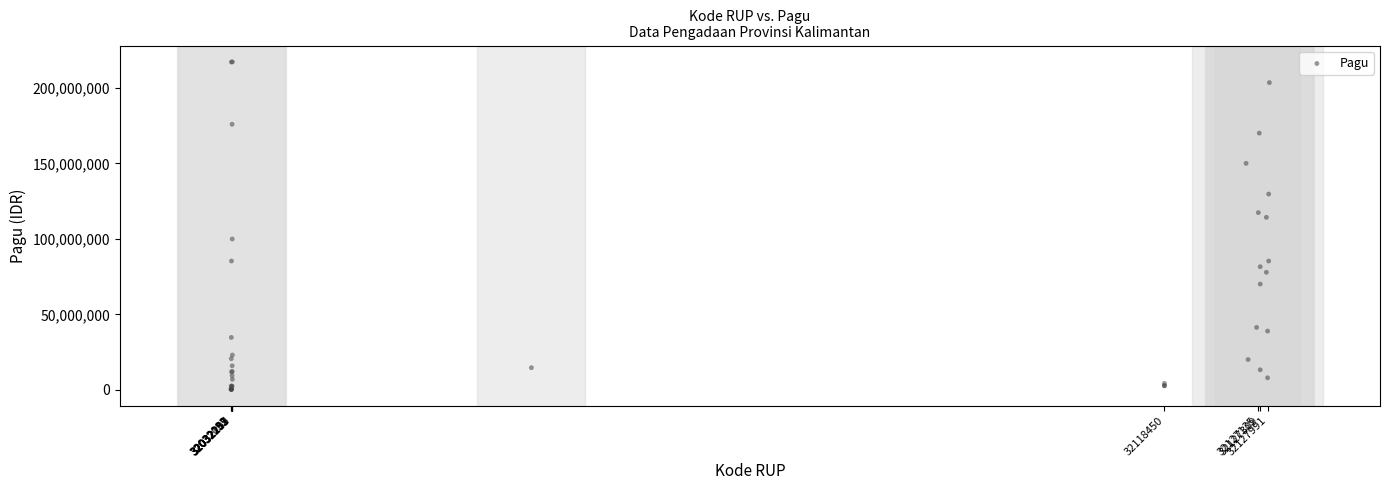

What Y value in the scatter plot is closest to 108830000?

114296000